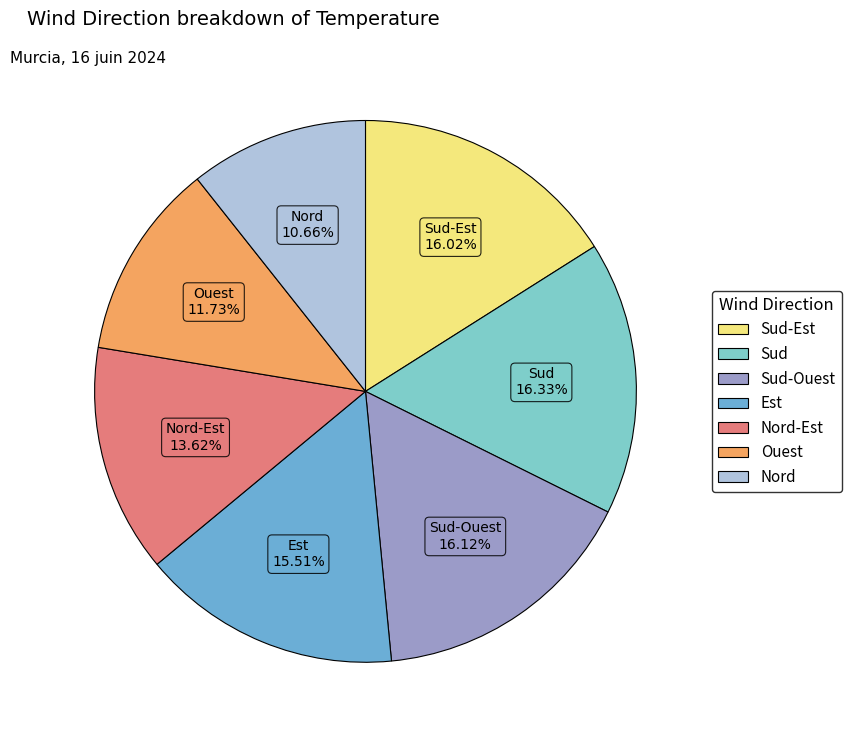

How many slices are in this pie chart?

7